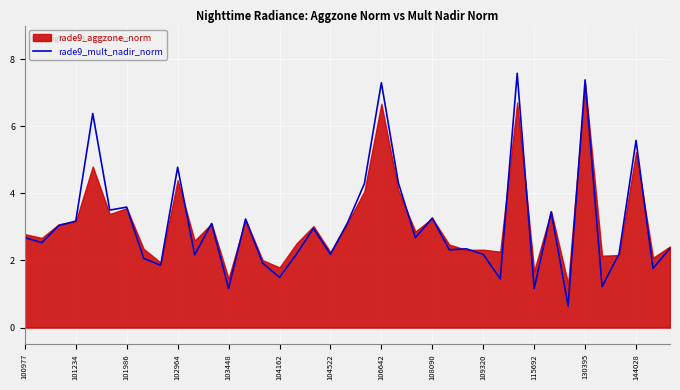

What is the highest value of the rade9_mult_nadir_norm series?

7.6